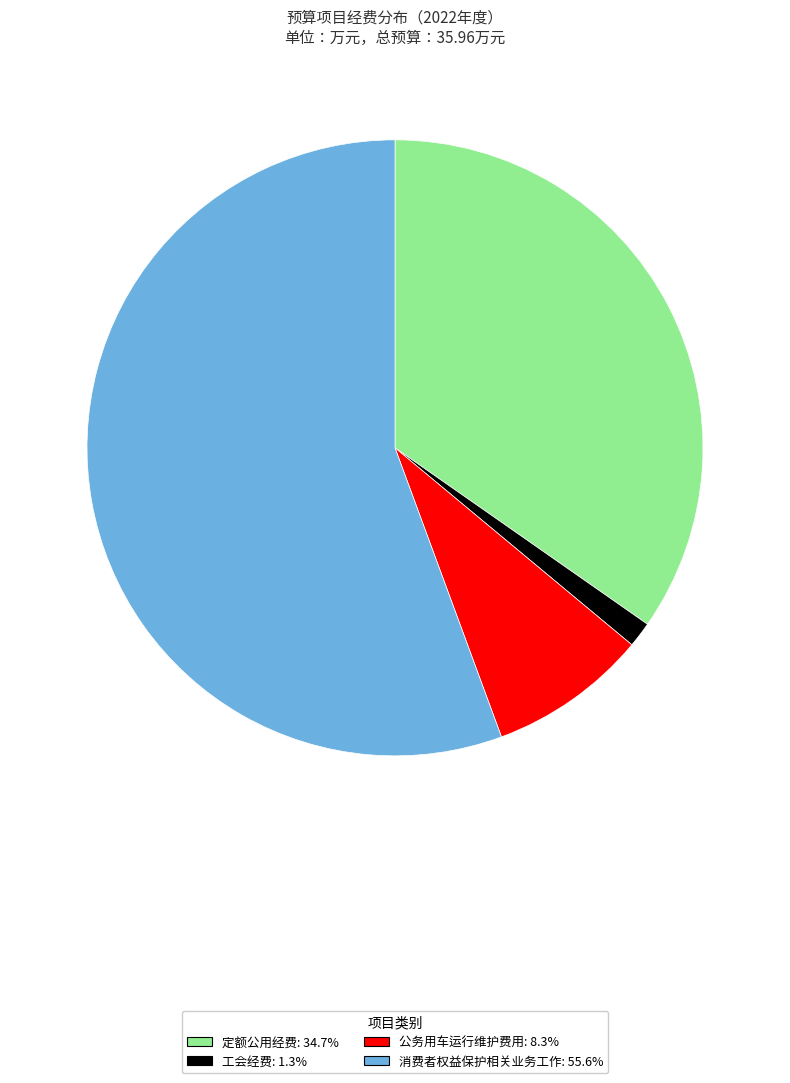

Do 定额公用经费 and 消费者权益保护相关业务工作 together represent more than half of the pie?

Yes